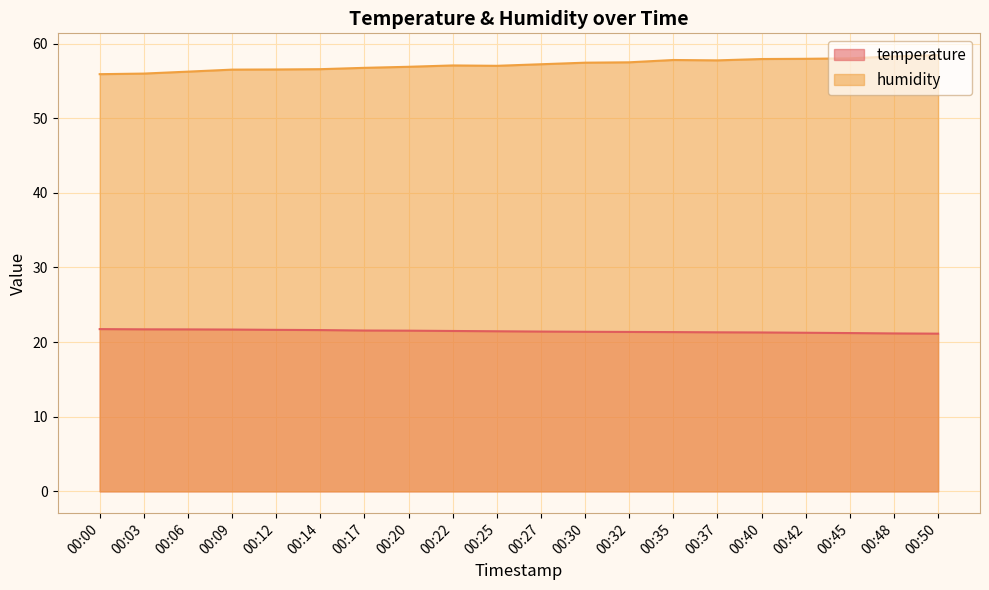

True or false: humidity and temperature cross at least once.

False